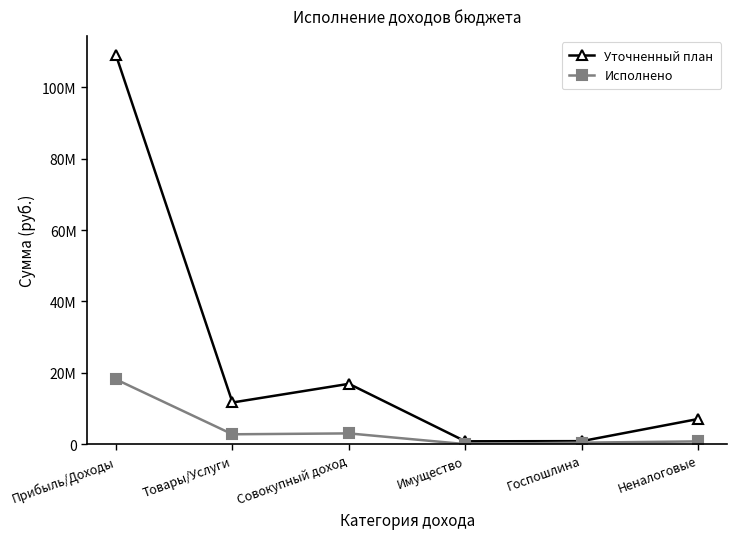

List the series in order of their overall mean, lowest first.

Исполнено, Уточненный план